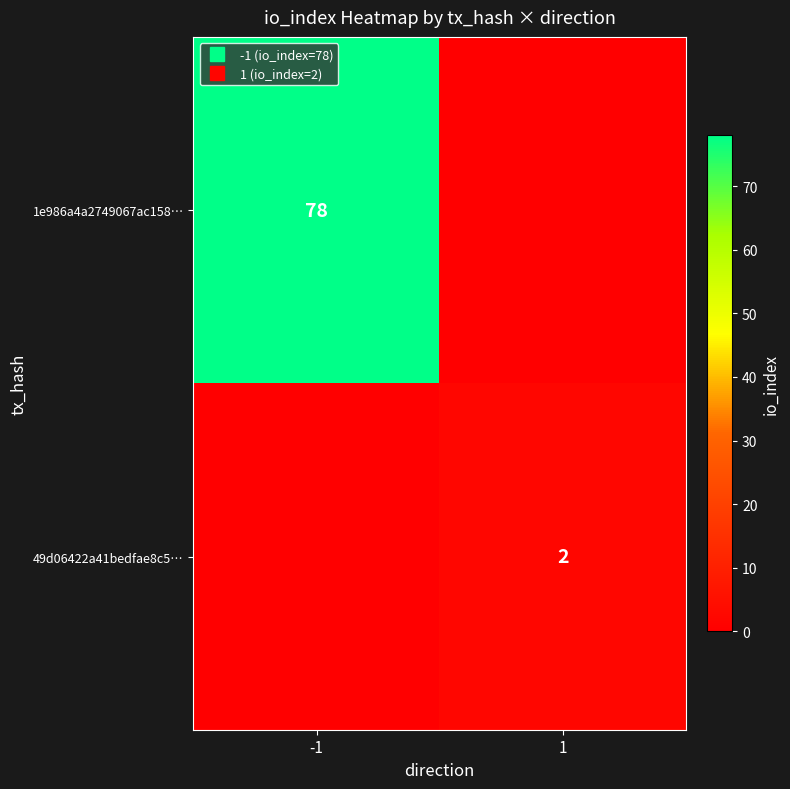

Between 1 and -1, which is larger?

-1